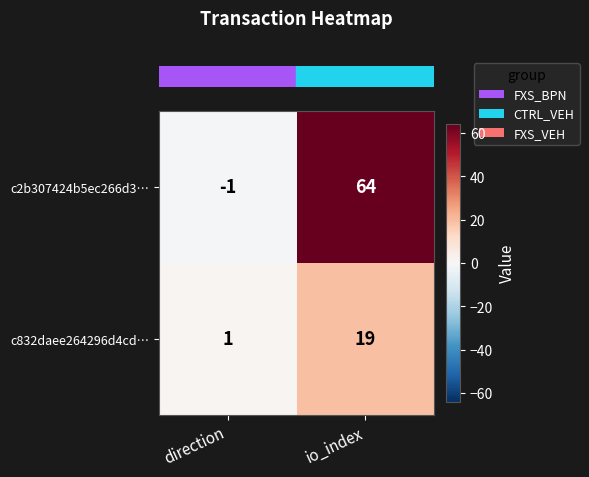

Which category has the lowest value across all series?

direction